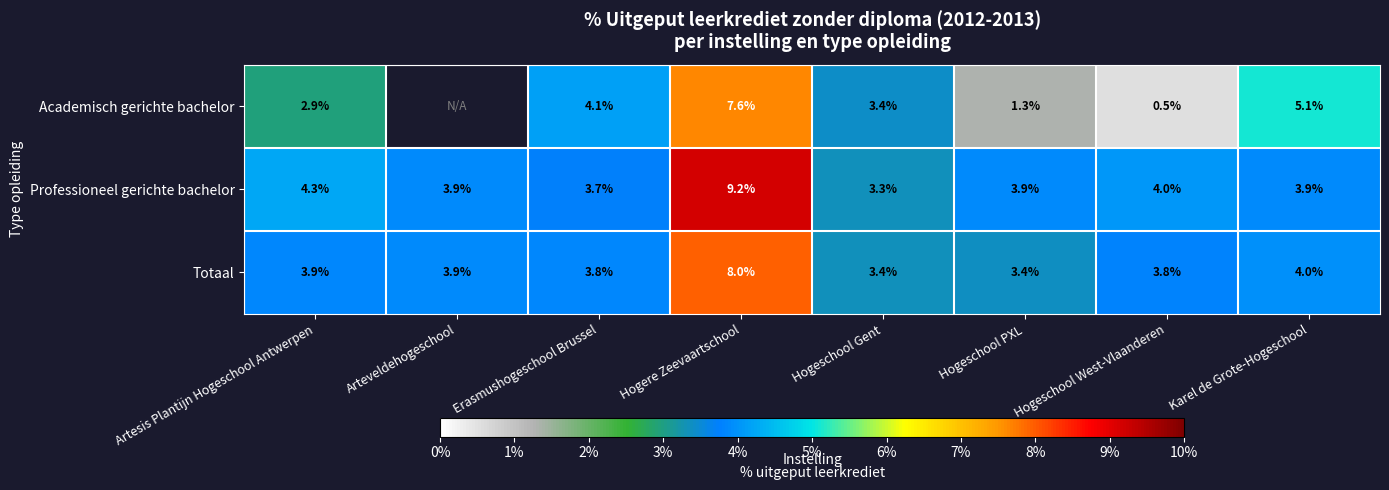

Is the value of Professioneel gerichte bachelor at Artesis Plantijn Hogeschool Antwerpen greater than the value of Totaal at Karel de Grote-Hogeschool?

Yes